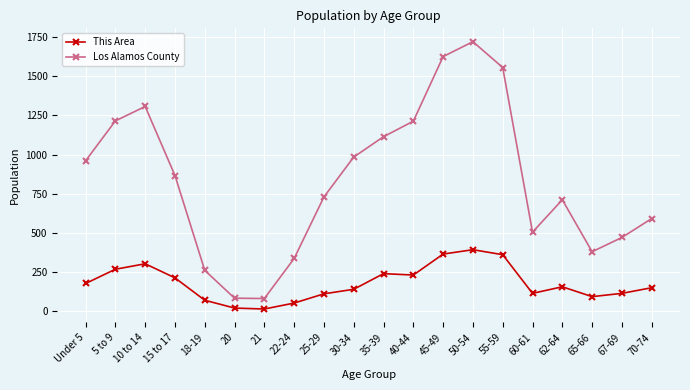

Is the value of This Area at 35-39 greater than the value of Los Alamos County at 55-59?

No